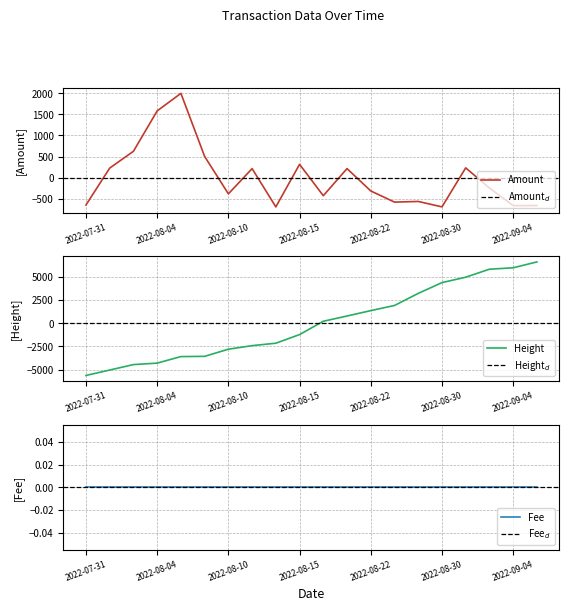

What is the label of the 10th point from the right?

2022-08-19